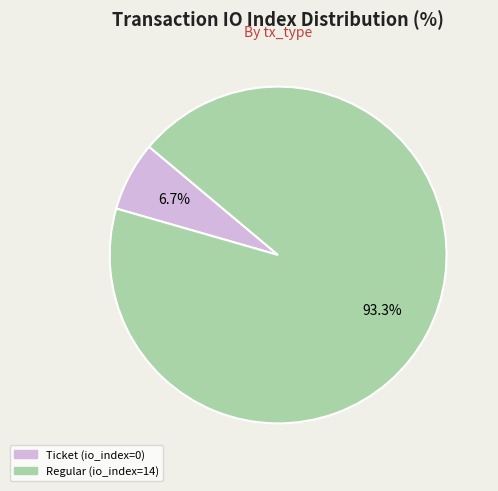

What percentage do Ticket (io_index=0) and Regular (io_index=14) together represent?

100.0%